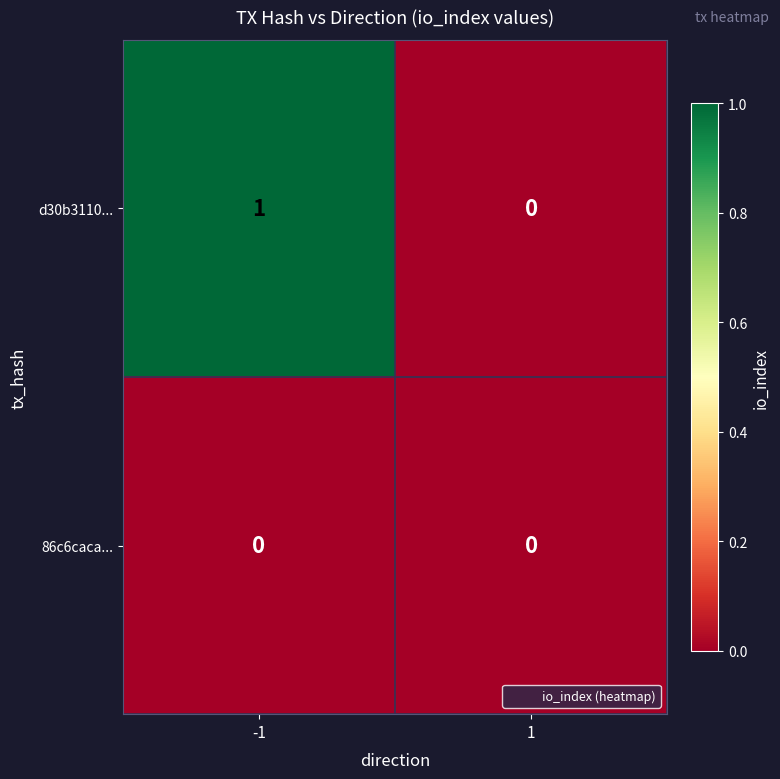

Is it true that d30b3110... equals 1 at 1?

False